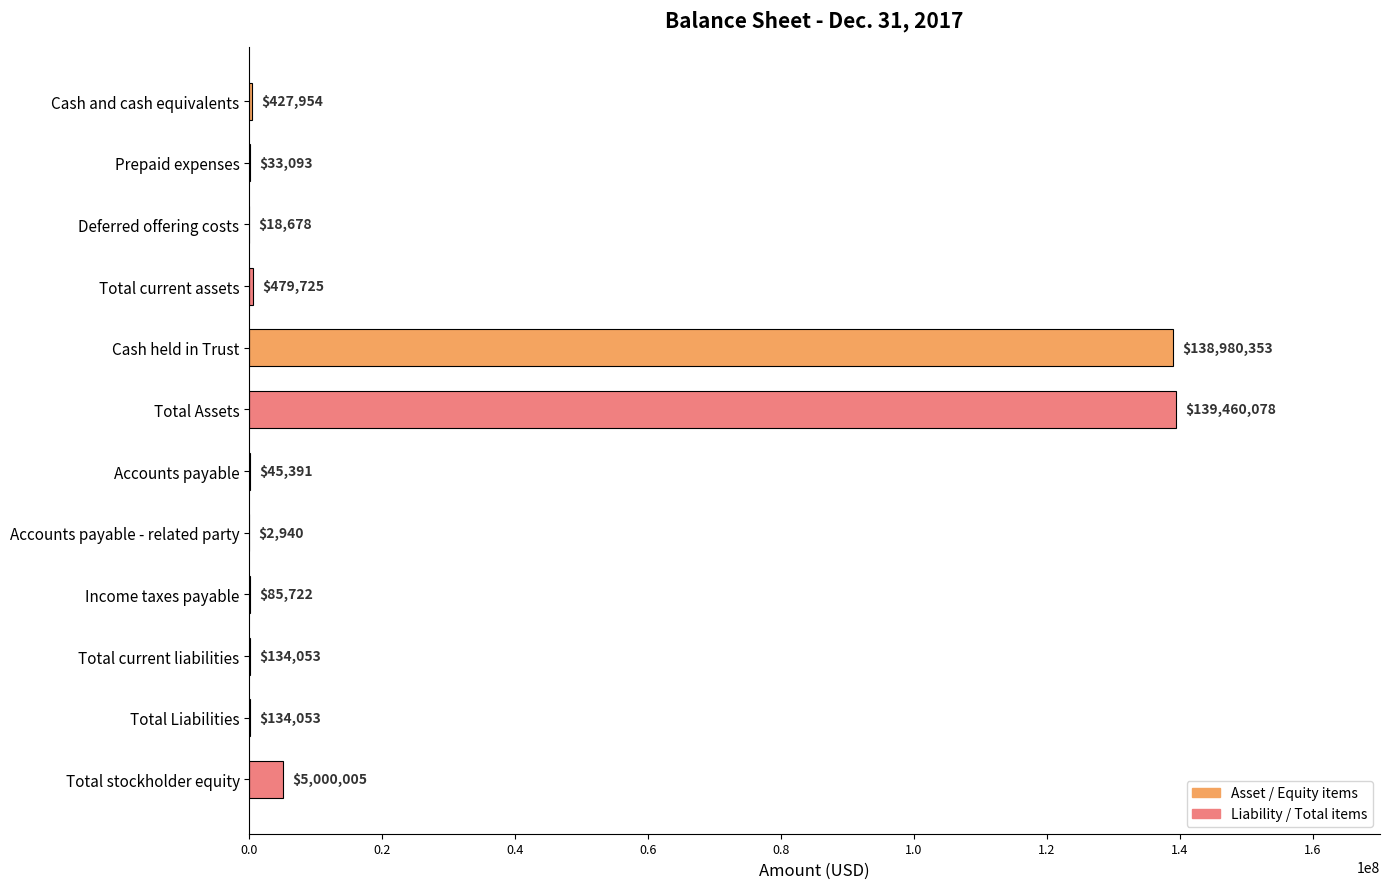

At which category does the chart reach its peak across all series?

Total Assets